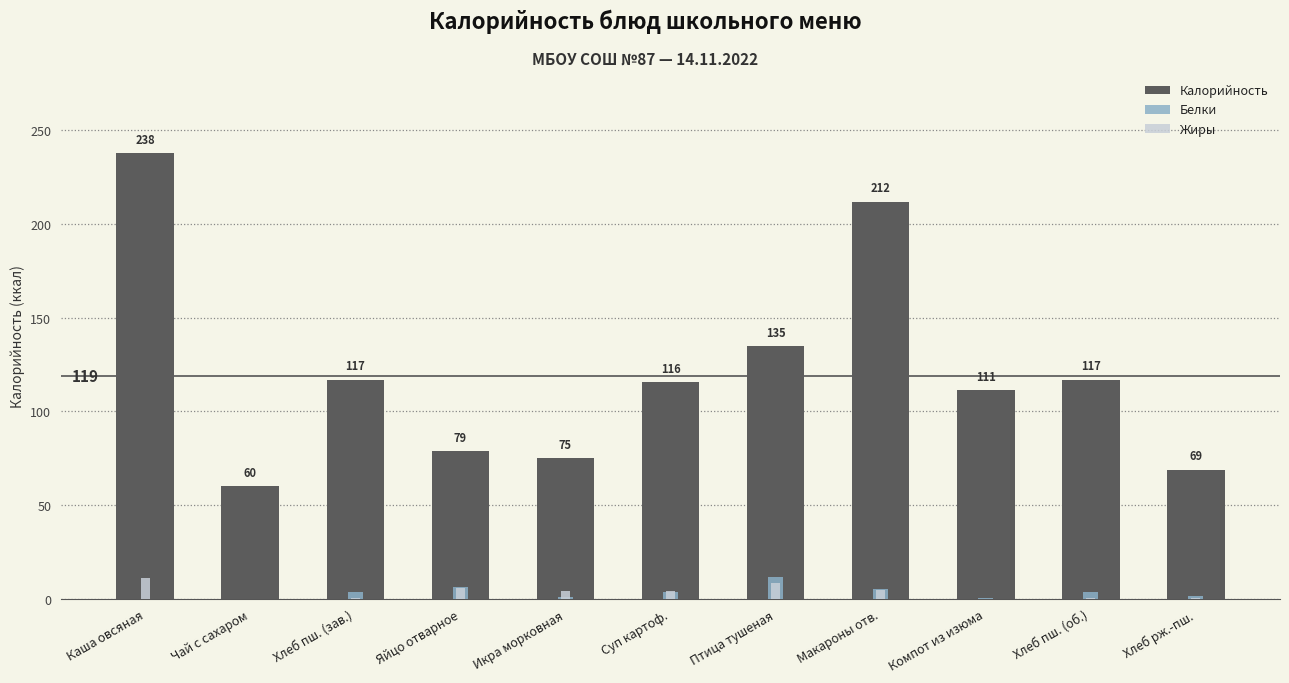

What is the sum of all Белки values?

38.9